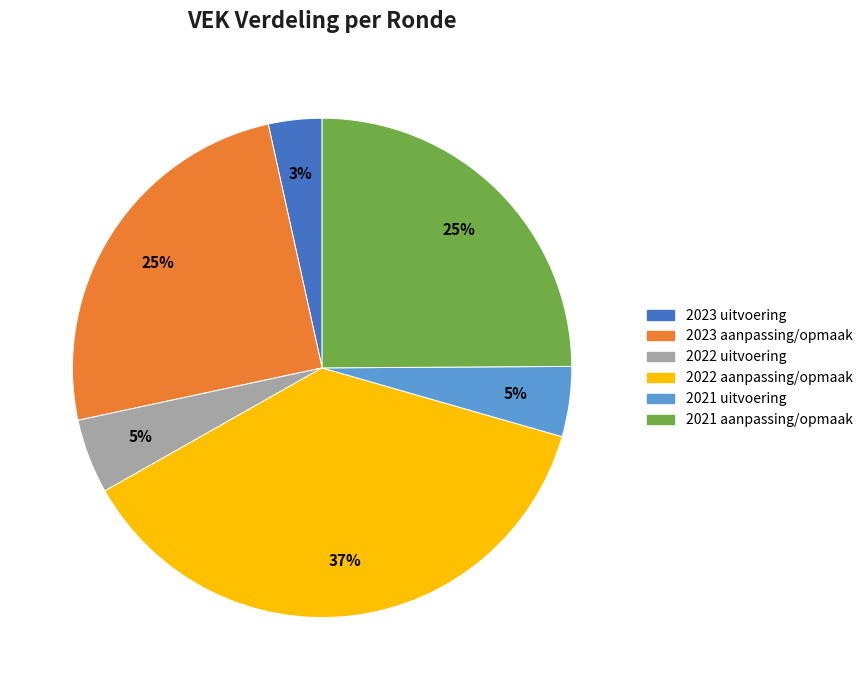

What percentage is the 2022 uitvoering slice, to the nearest percent?

5%